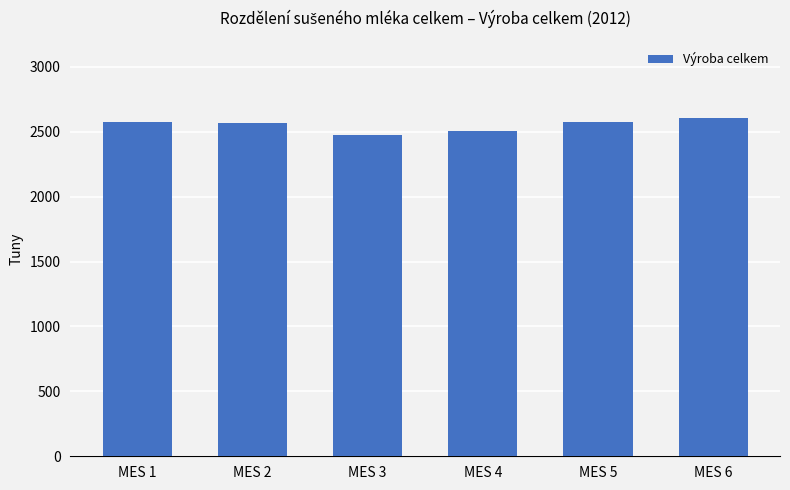

What is the value of the 6th bar from the left?

2606.7